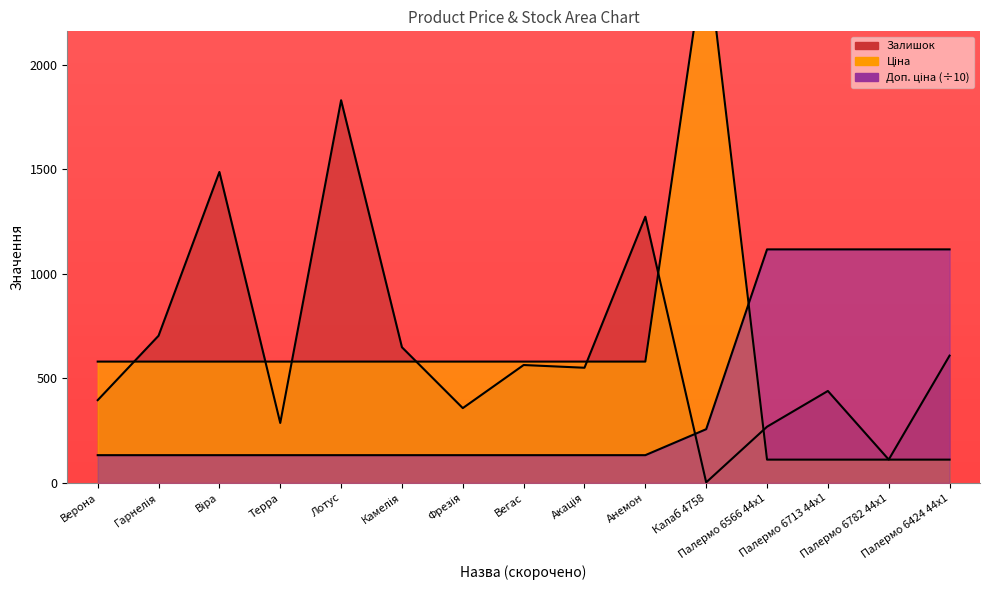

Between Віра and Терра, which is larger?

Віра